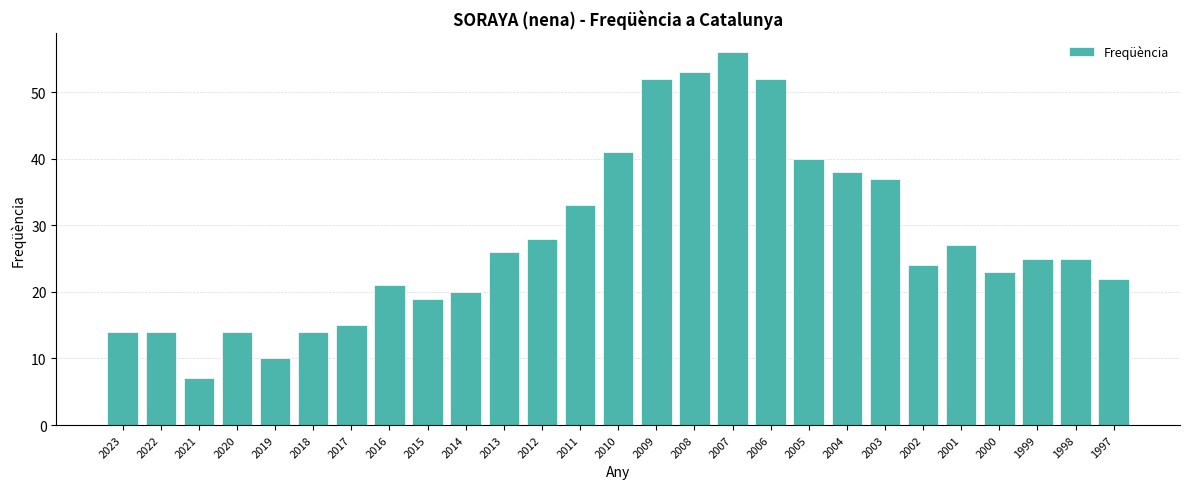

Reading right to left, what are all the values shown in this chart?

22	25	25	23	27	24	37	38	40	52	56	53	52	41	33	28	26	20	19	21	15	14	10	14	7	14	14